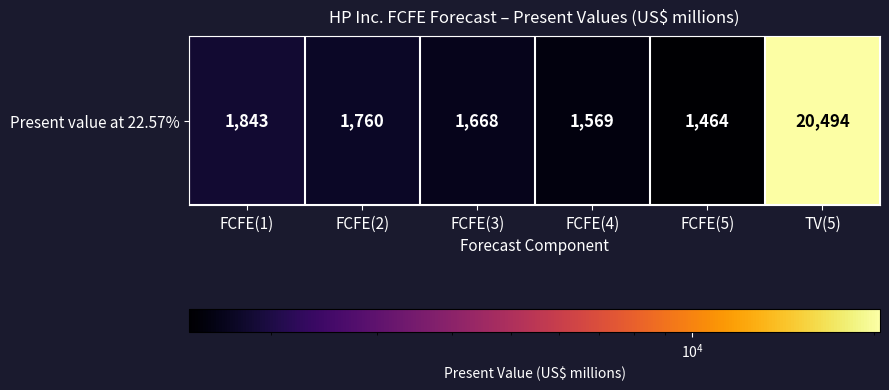

Approximately how many times larger is the value at FCFE(5) compared to FCFE(3)?

0.9